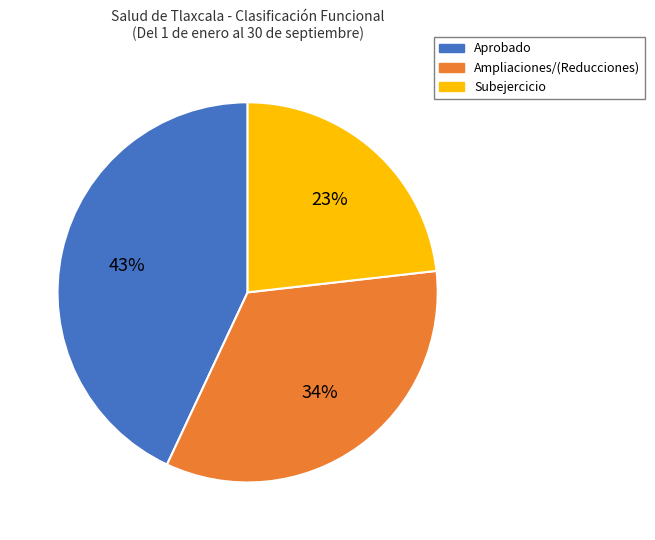

What is the smallest slice in the pie chart?

Subejercicio